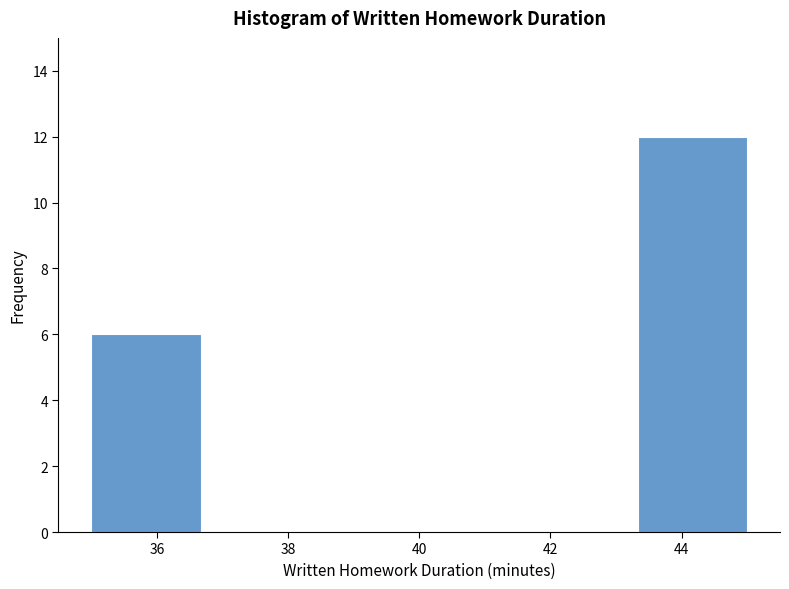

Which range on the x-axis has the tallest bar?

43.4 to 45.0